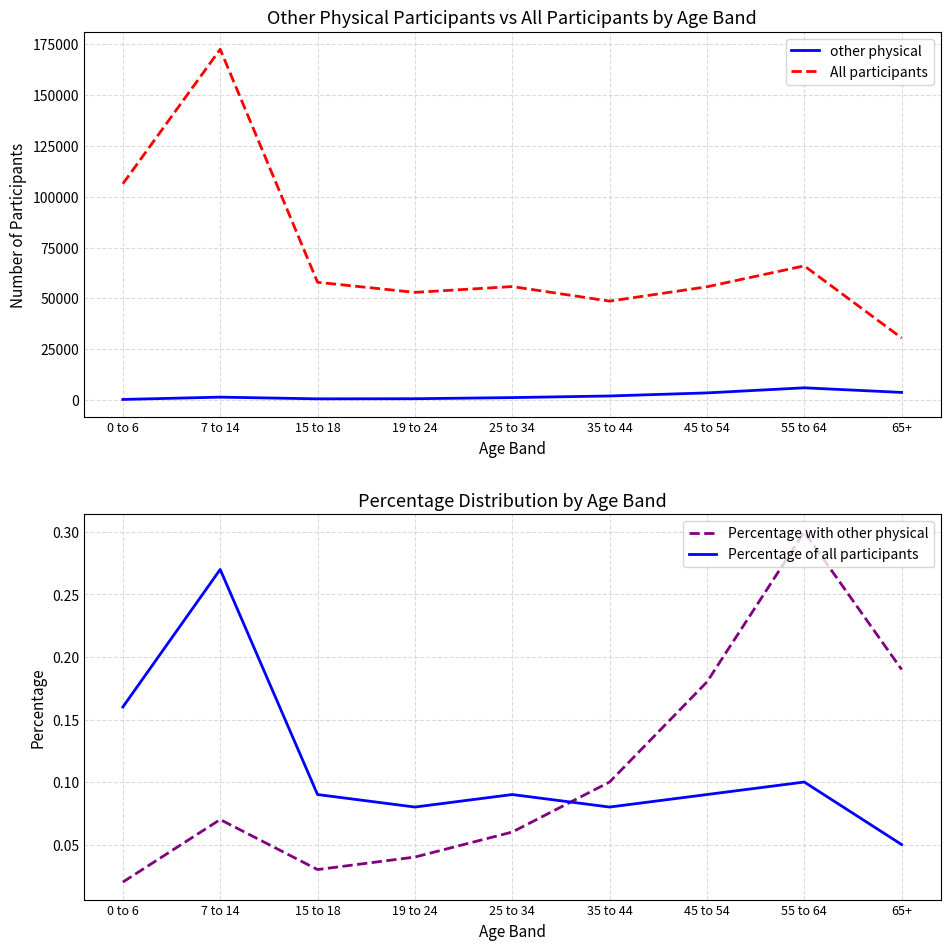

Which series changed the most between 7 to 14 and 35 to 44?

All participants